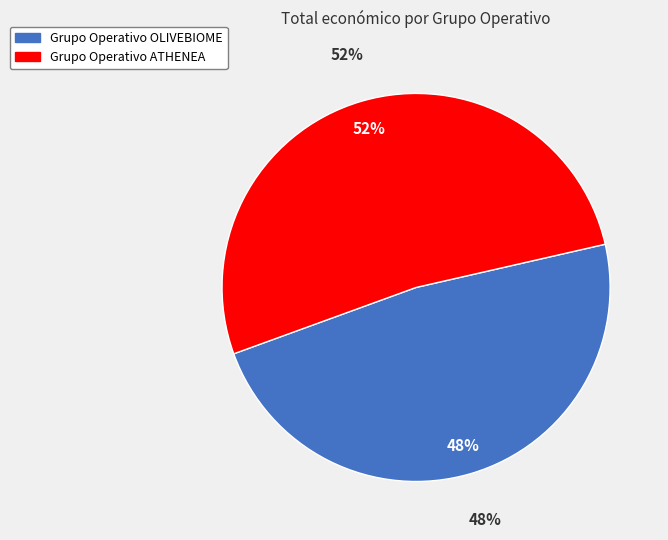

The Grupo Operativo ATHENEA slice represents 40% of the pie. True or false?

False